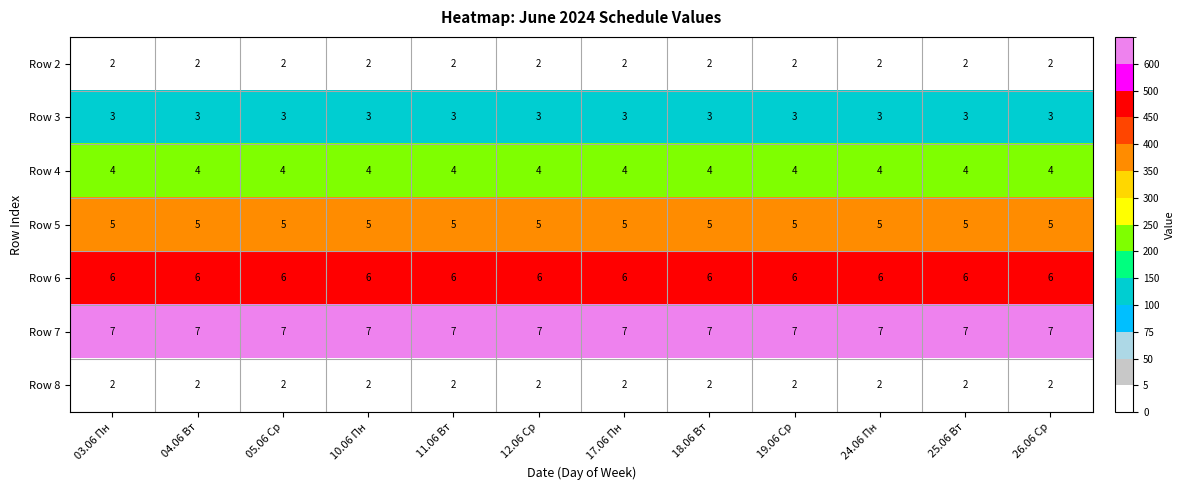

Is it true that Row 6 equals 10 at 03.06 Пн?

False